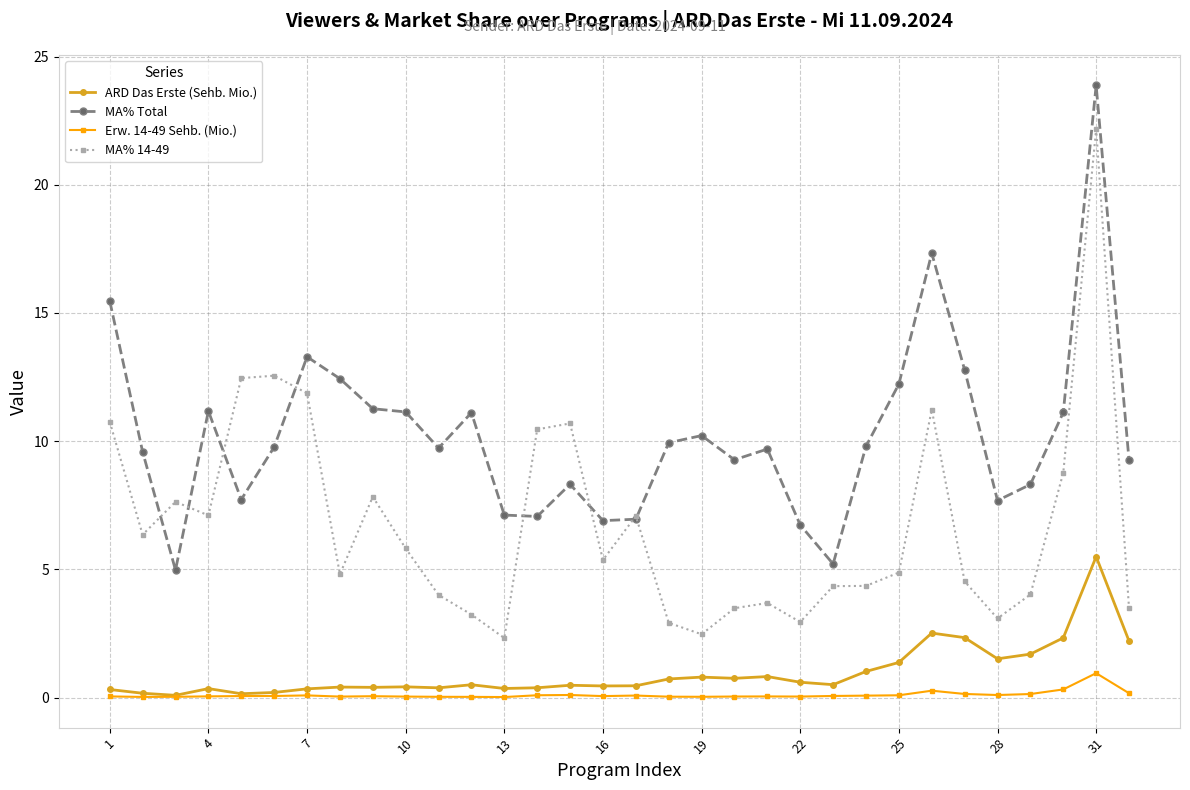

True or false: MA% Total has more than 0 points higher than both neighbors.

True